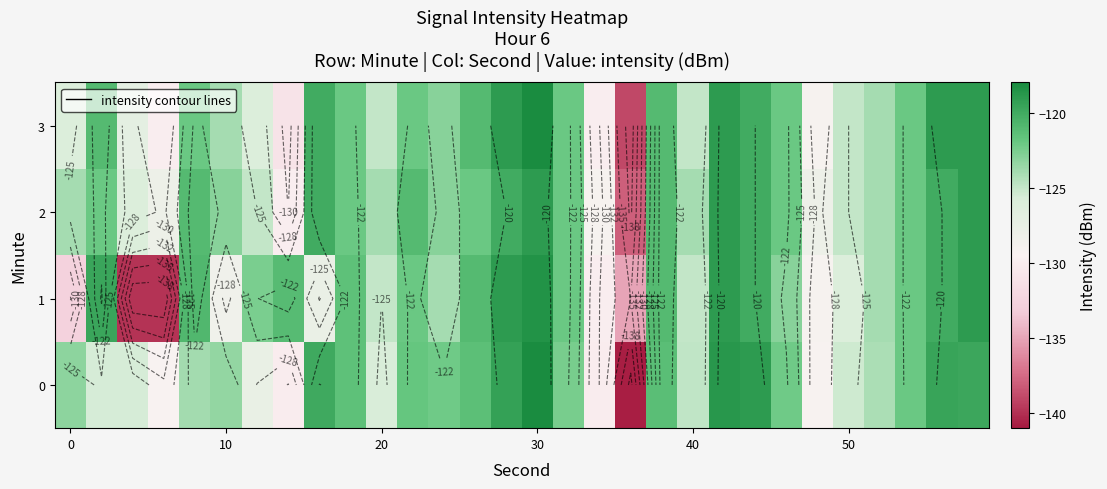

List the series in order of their peak value, lowest first.

2, 1, 0, 3